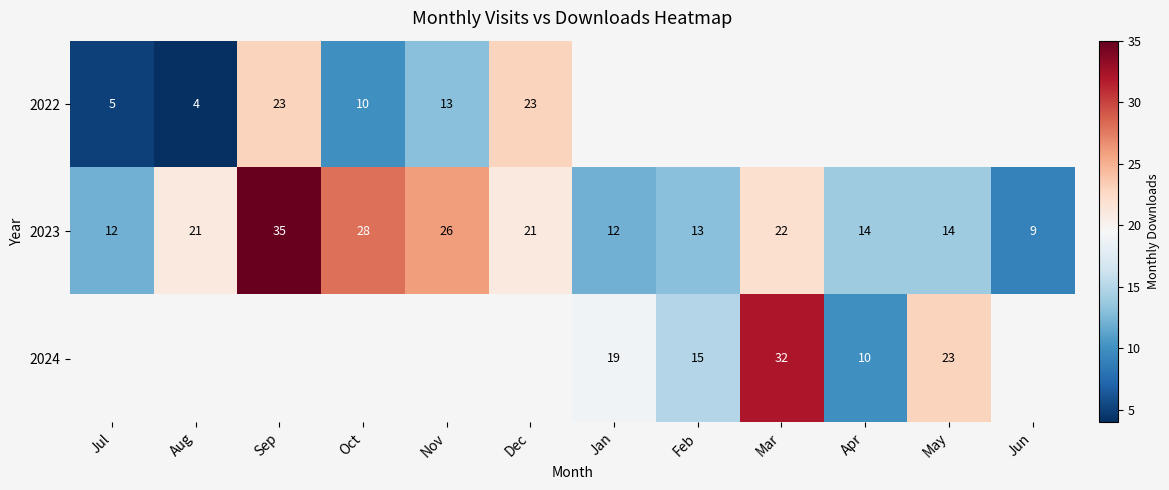

How many values in the 2023 series are below 21?

6